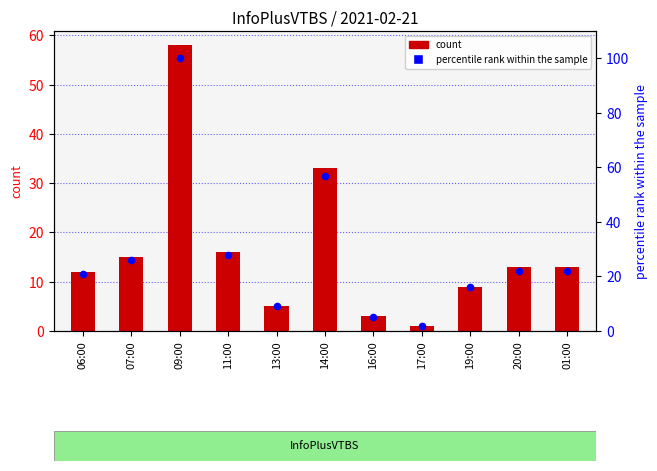

What is the total value across all series at 06:00?

33